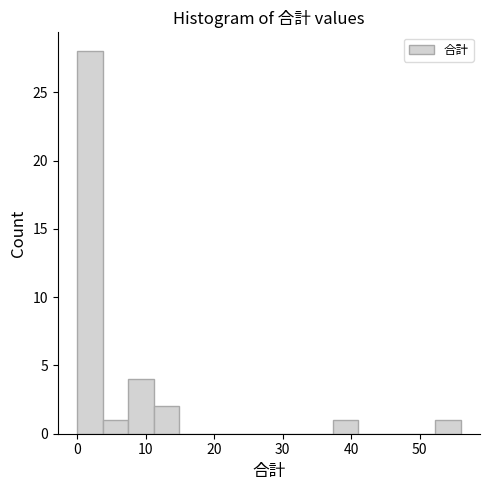

Read against the x-axis, roughly where is the centre of the tallest bar?

2